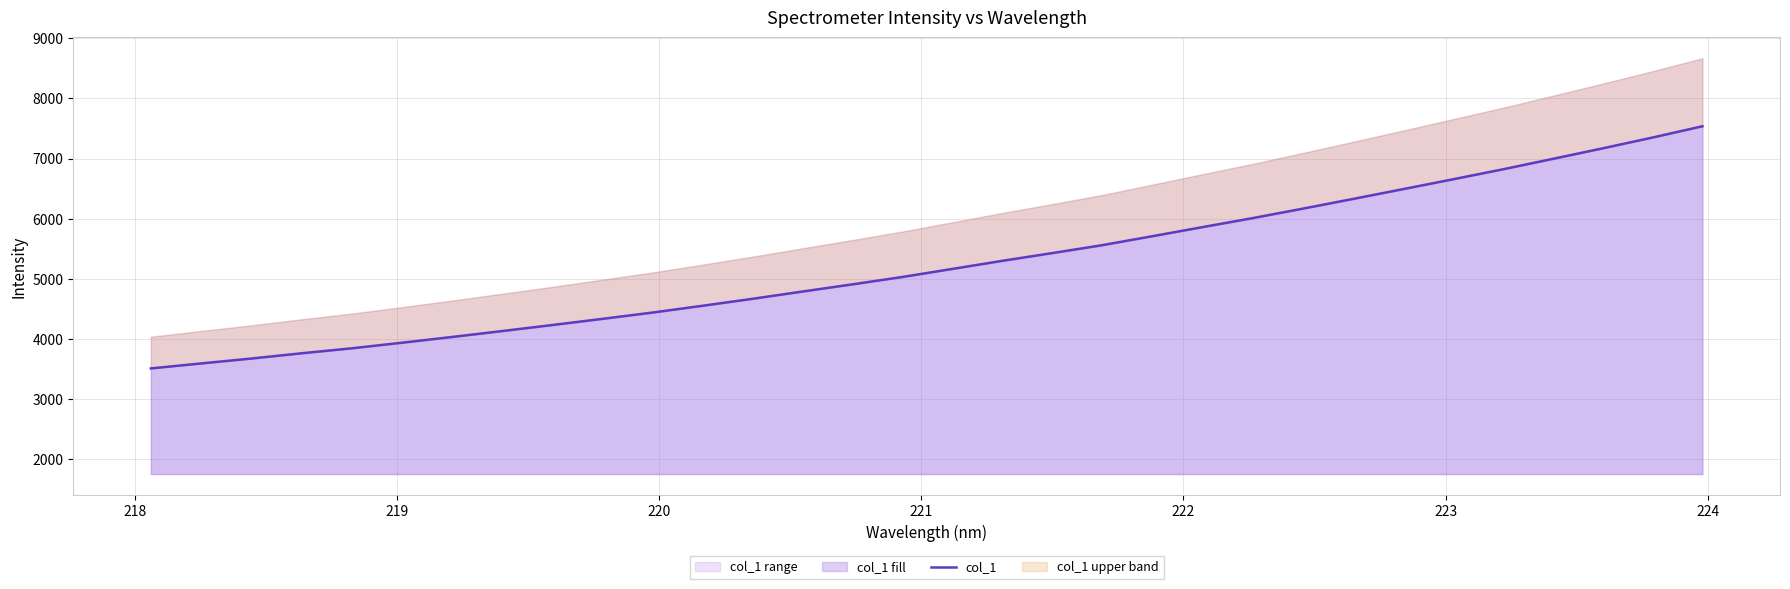

What is the value of the 17th point from the left?

5165.1